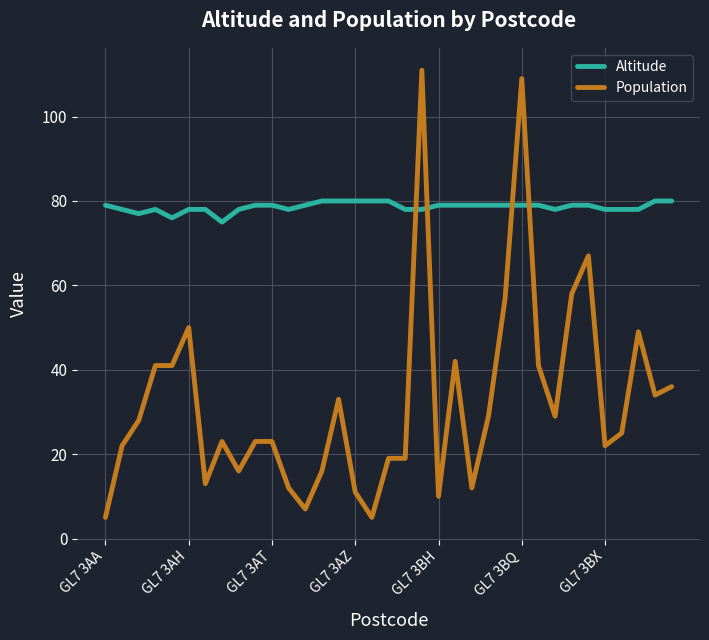

True or false: Altitude and Population cross at least once.

True